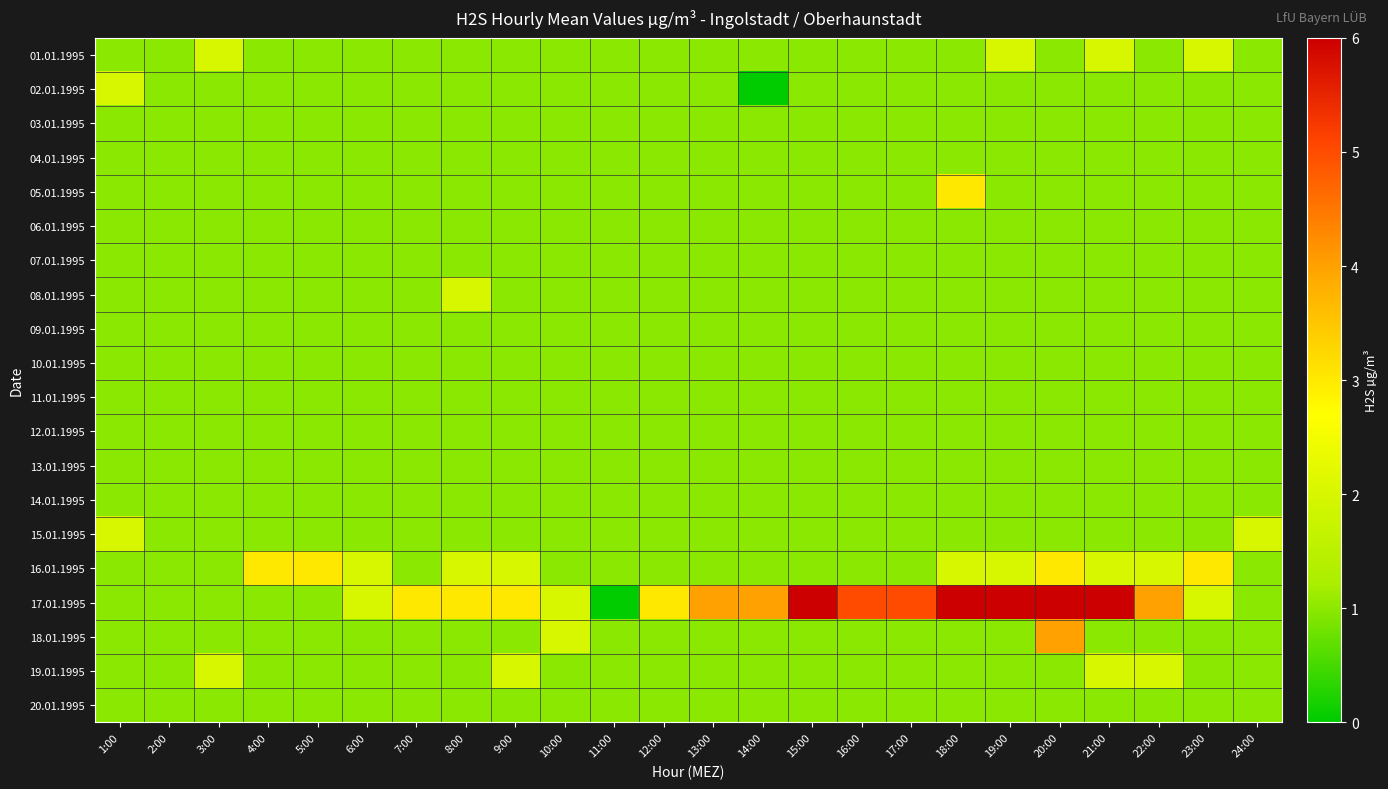

What is the spread (max minus min) of values at 21:00?

5